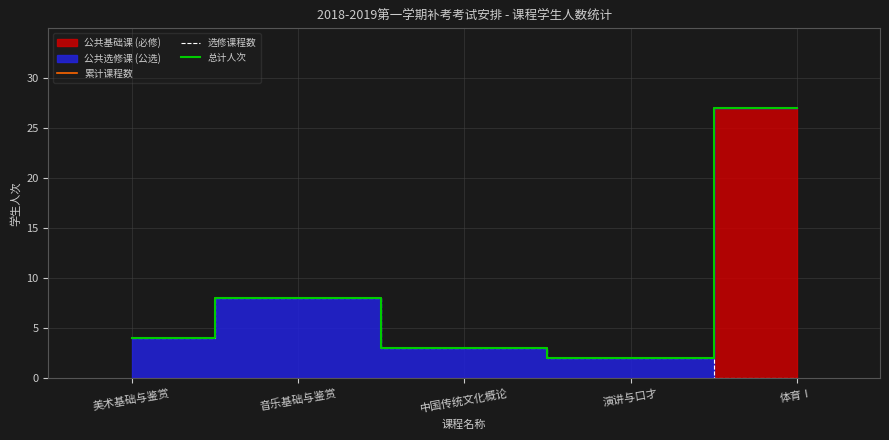

The 选修课程数 series shows 2 at 演讲与口才. True or false?

True